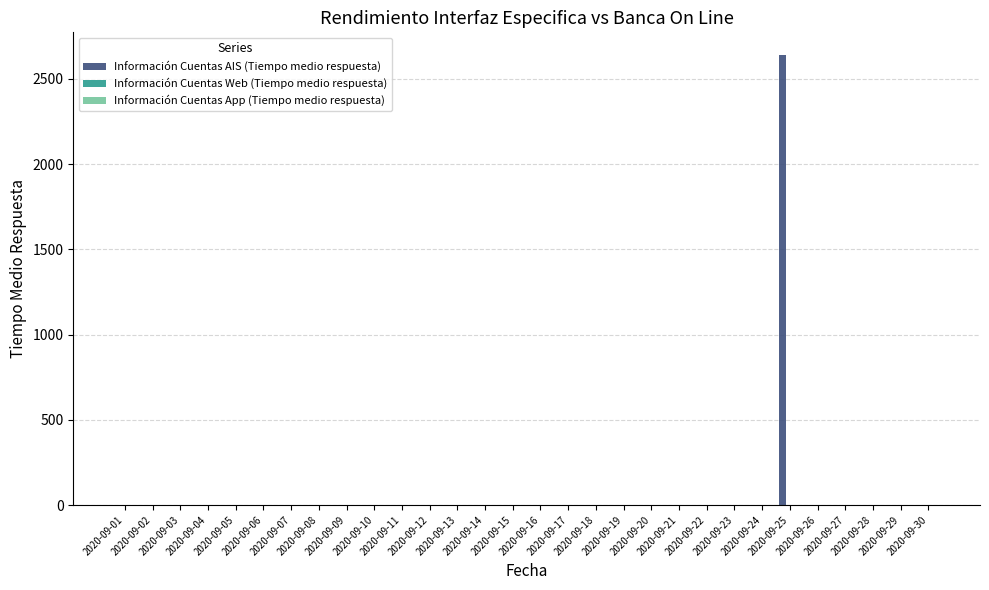

What is the greatest value displayed?

2641